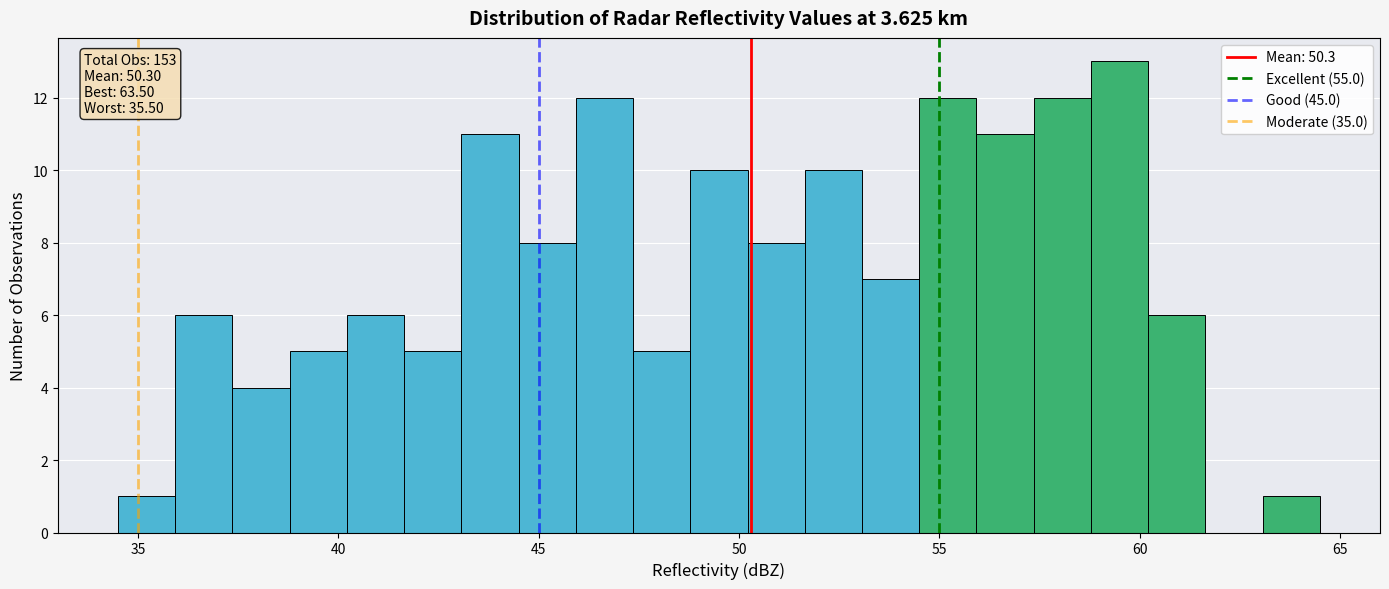

Around what value on the x-axis is the tallest bar? Give the approximate position of its centre, as read against the axis.

59.5